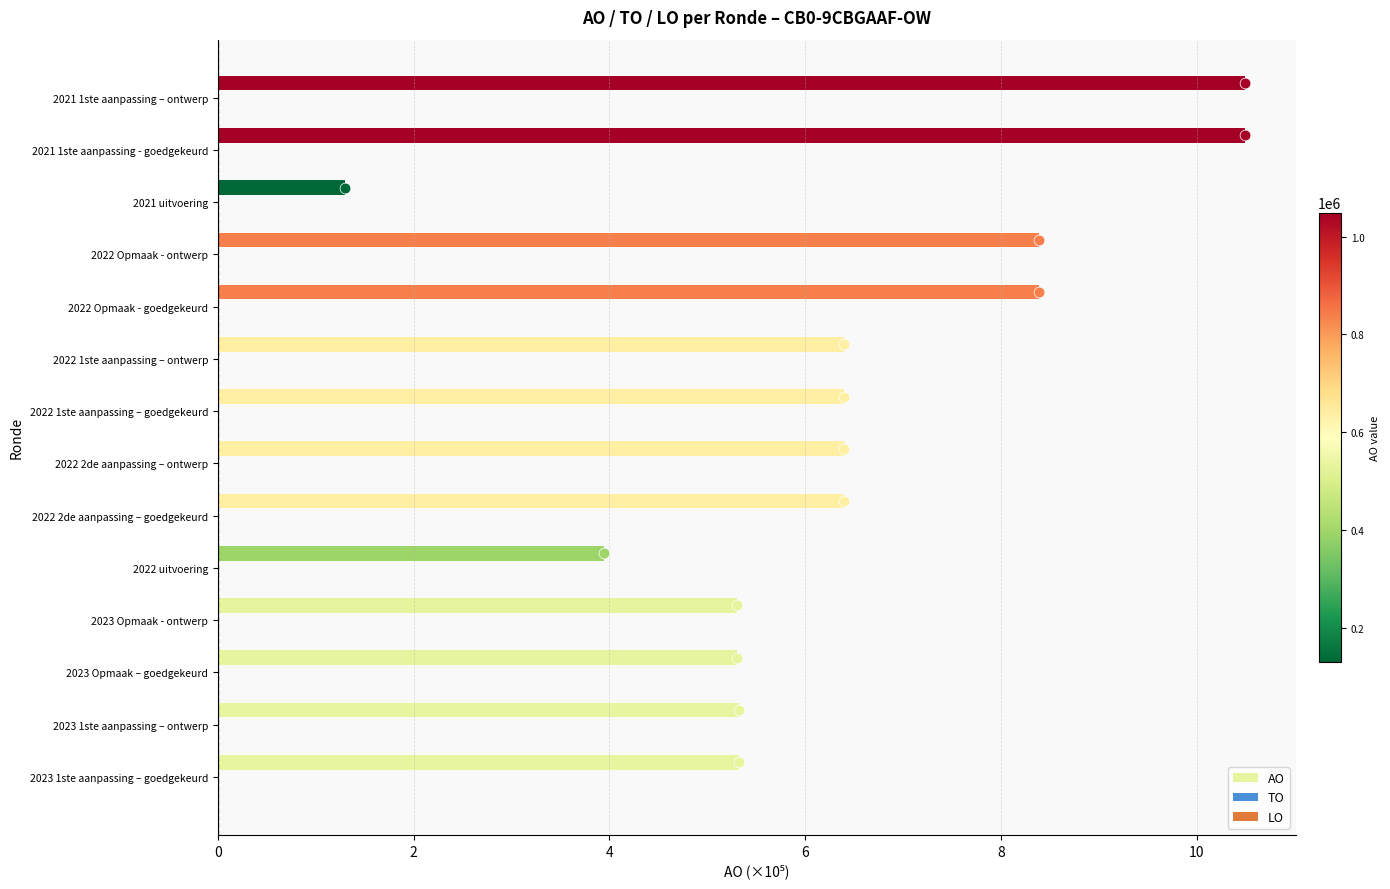

Which series reaches the minimum Y coordinate?

TO